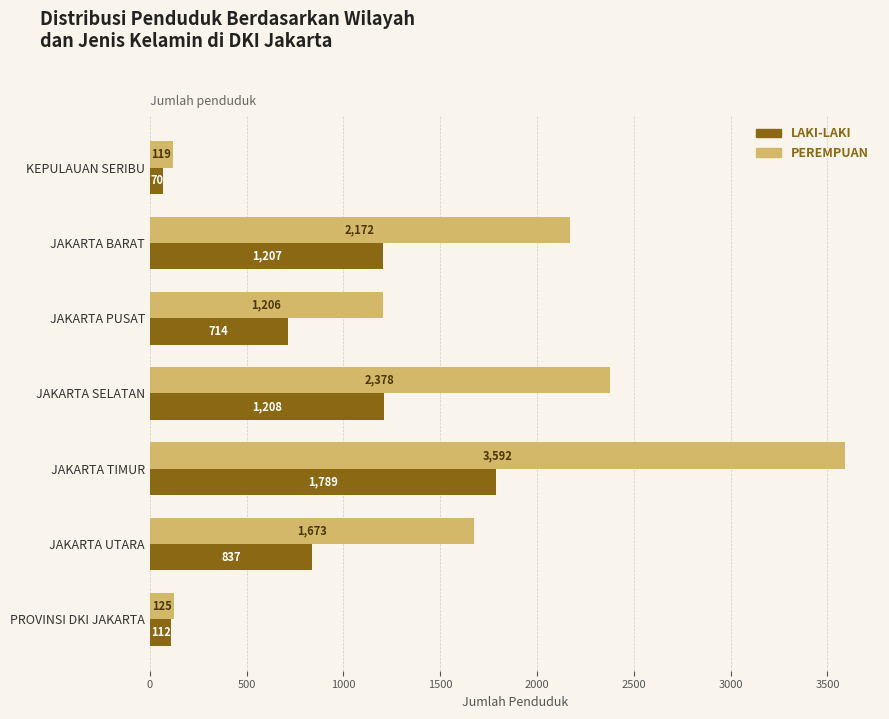

Rank the series by their maximum value, from highest to lowest.

PEREMPUAN, LAKI-LAKI